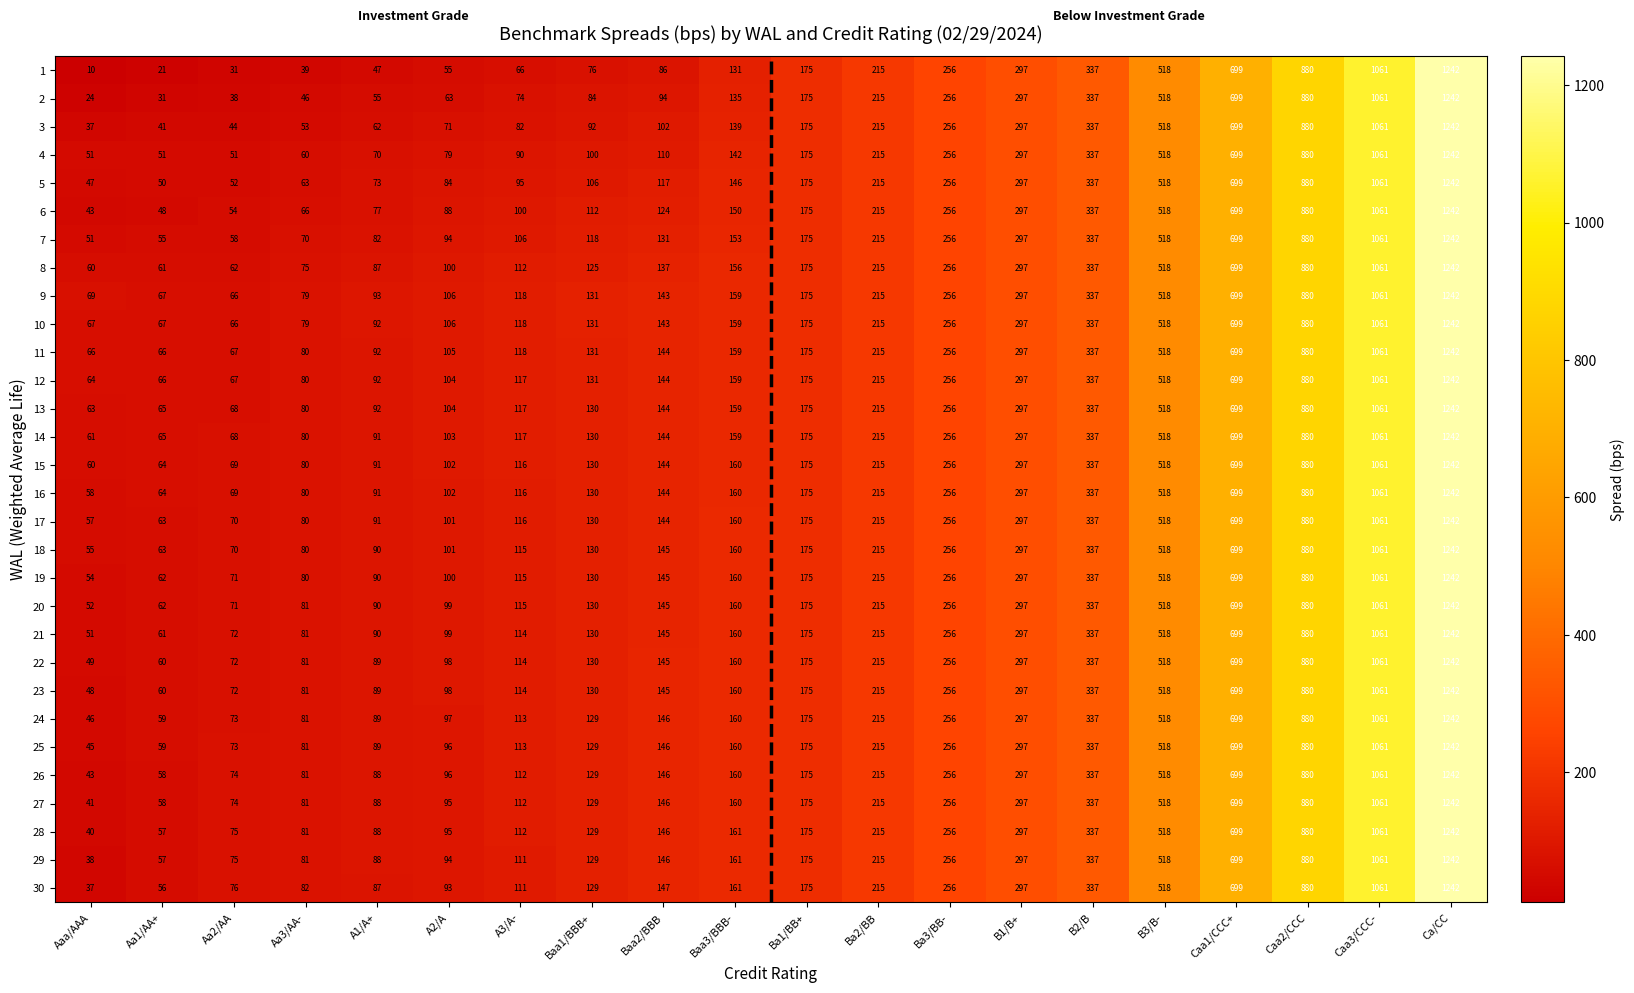

The value of 12 at Ba3/BB- is 256. True or false?

True